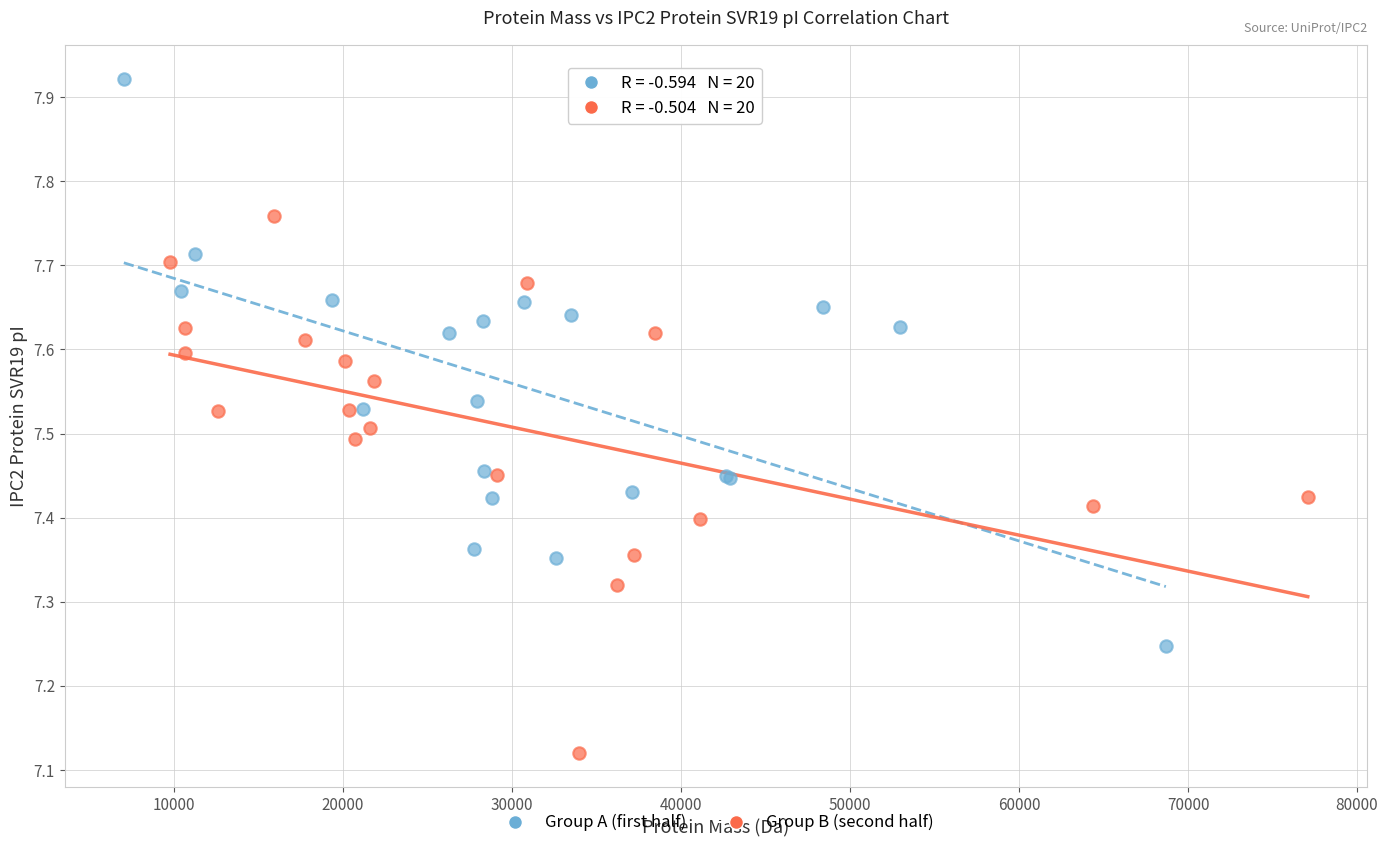

What are all the series names shown in the legend?

Group A (first half), Group B (second half)